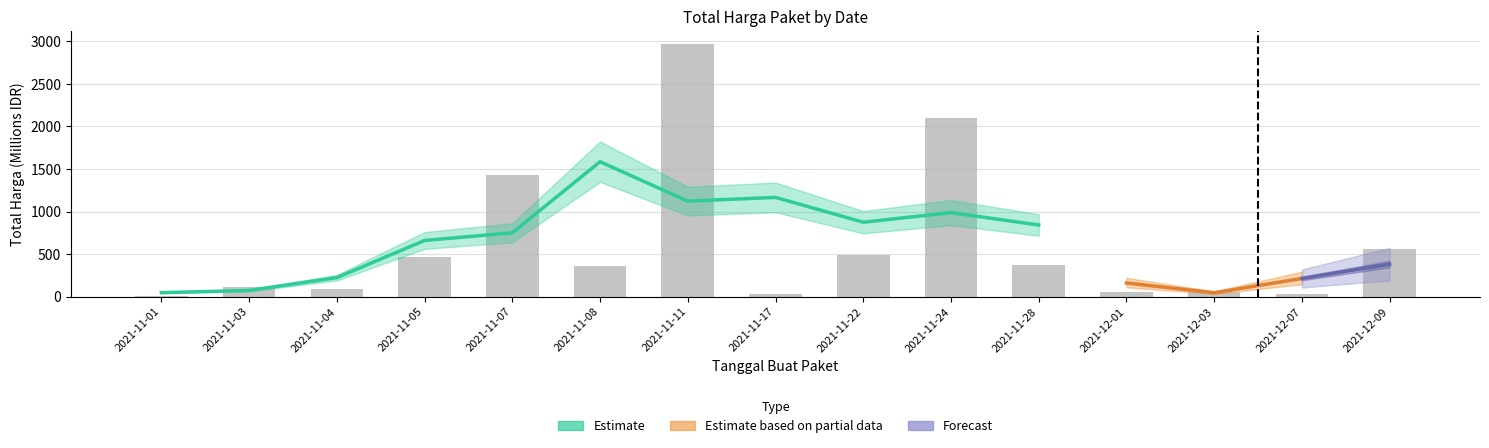

How many bars are there in total?

15